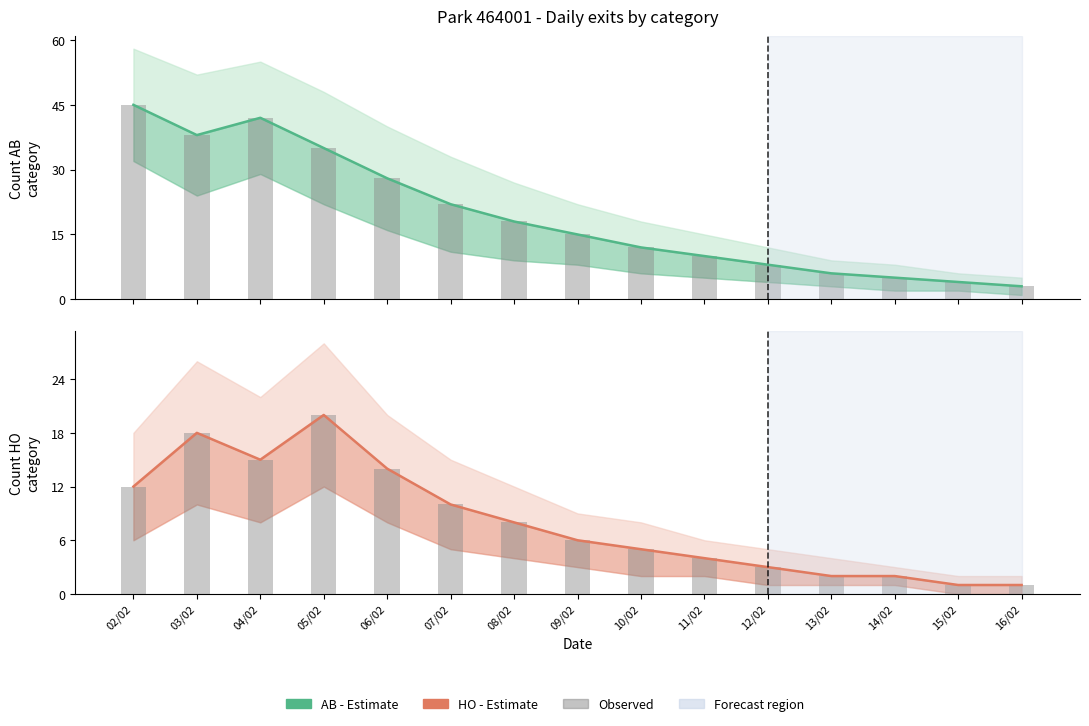

What is the label of the 14th bar from the left?

15/02